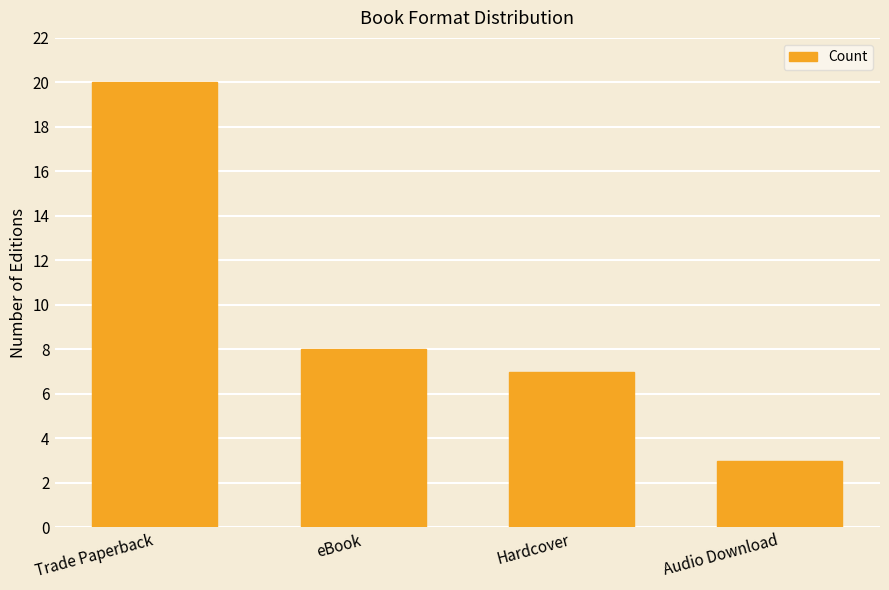

Which label corresponds to the smallest value in the chart?

Audio Download